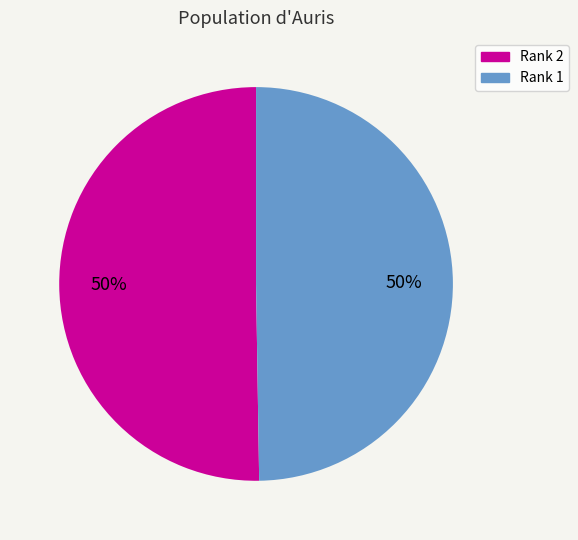

What percentage is the Rank 1 slice, to the nearest percent?

50%